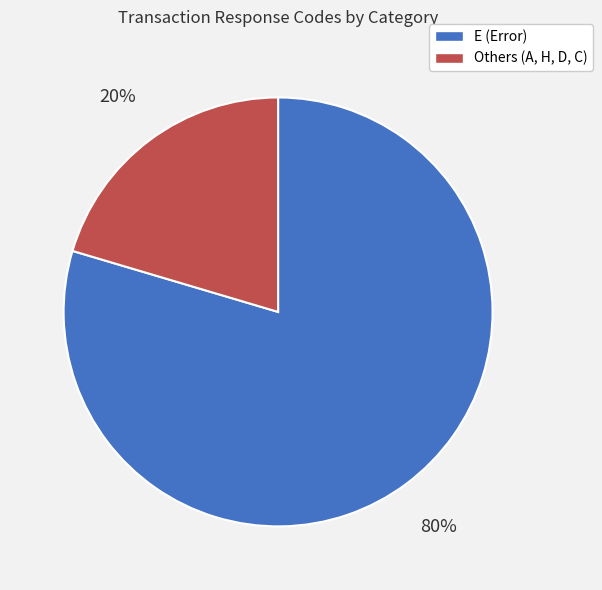

To the nearest percent, what is the average slice percentage?

50%